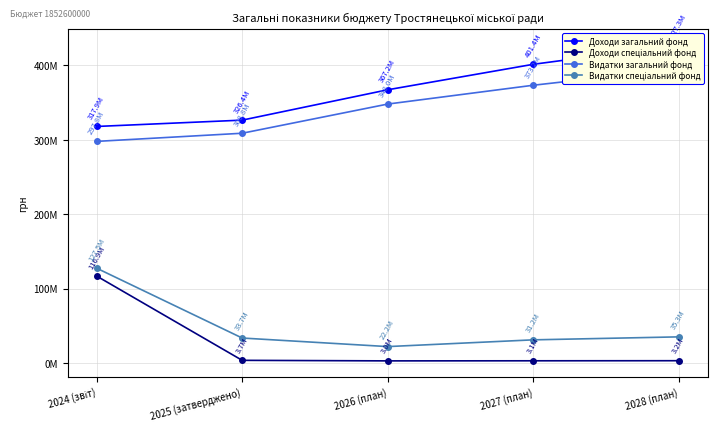

What is the label of the 4th point from the right?

2025 (затверджено)